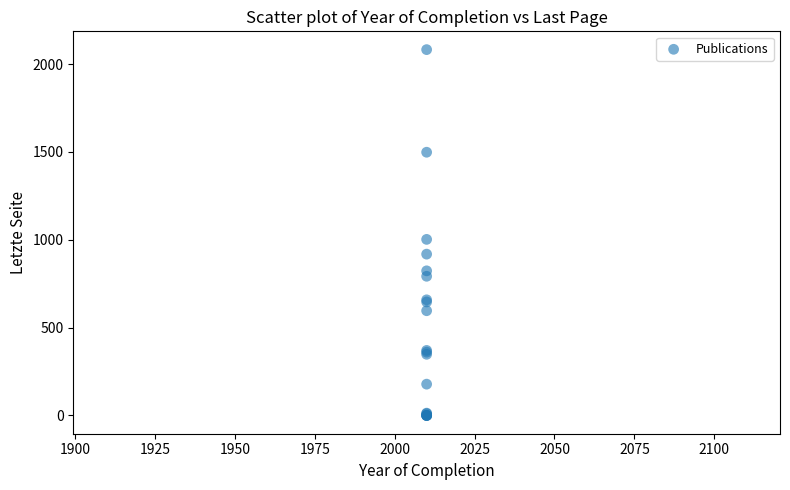

What Y value in the scatter plot is closest to 1041?

1002